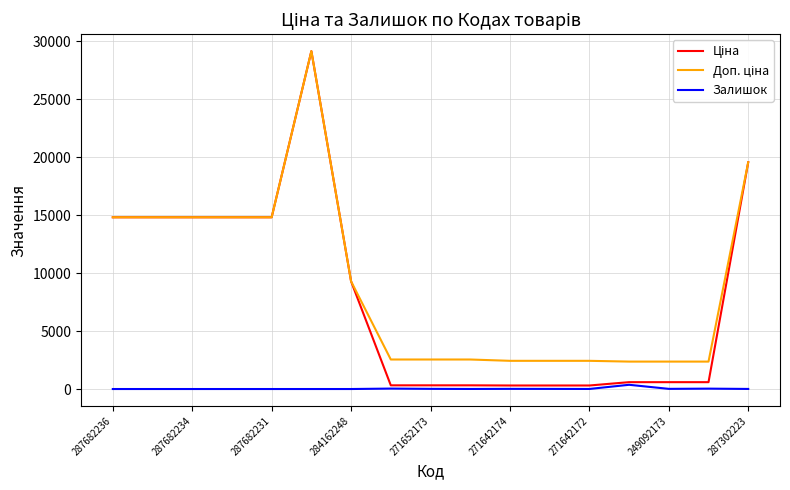

The Залишок series shows 7.0 at 287302223. True or false?

True